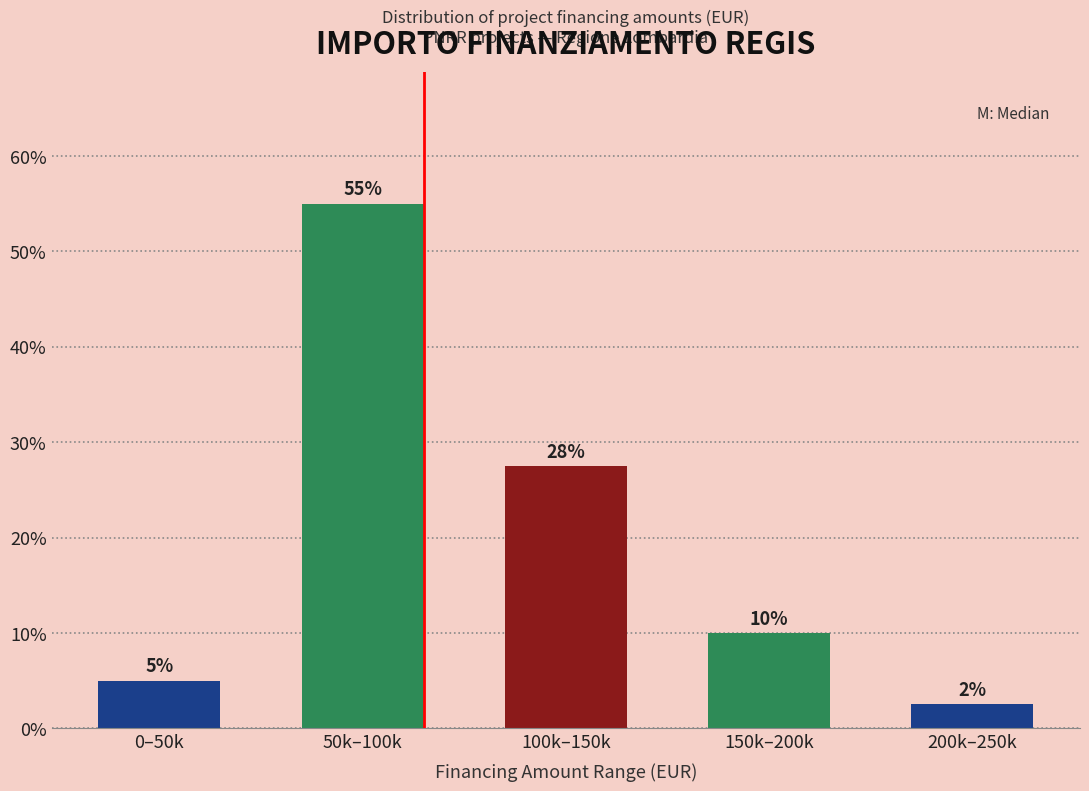

Which has a higher value, 150k–200k or 50k–100k?

50k–100k